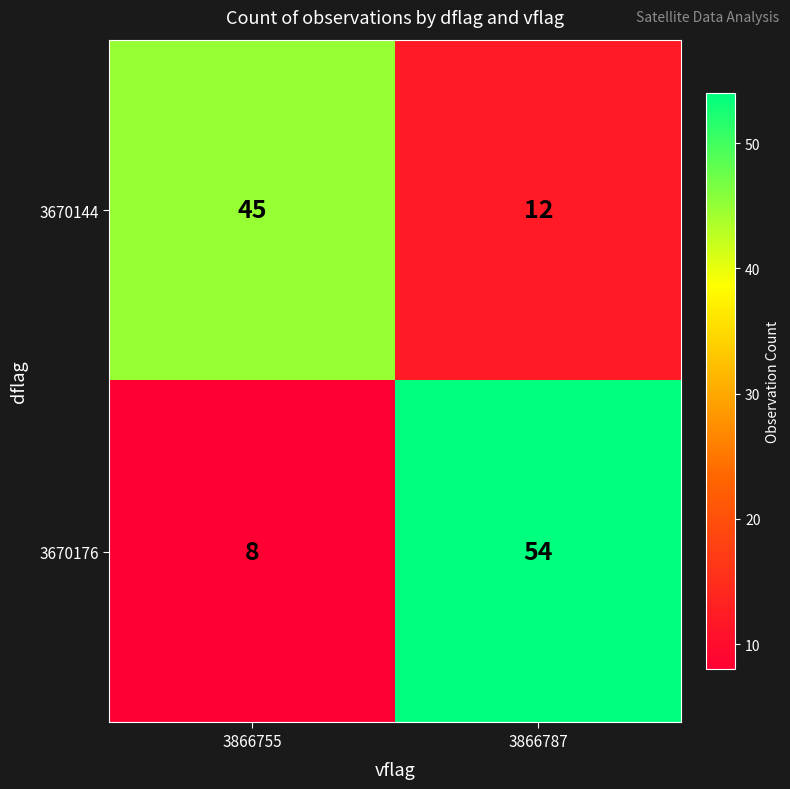

Which series changed the most between 3866755 and 3866787?

3670176